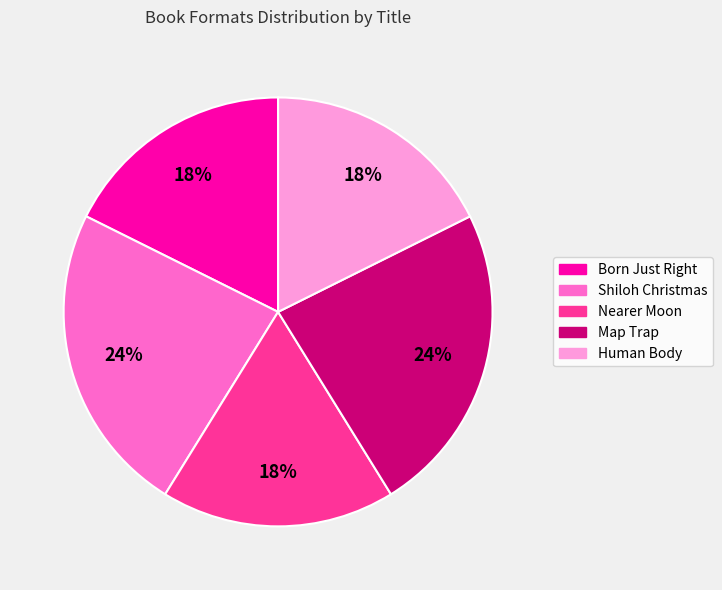

Is Human Body the majority of the pie?

No